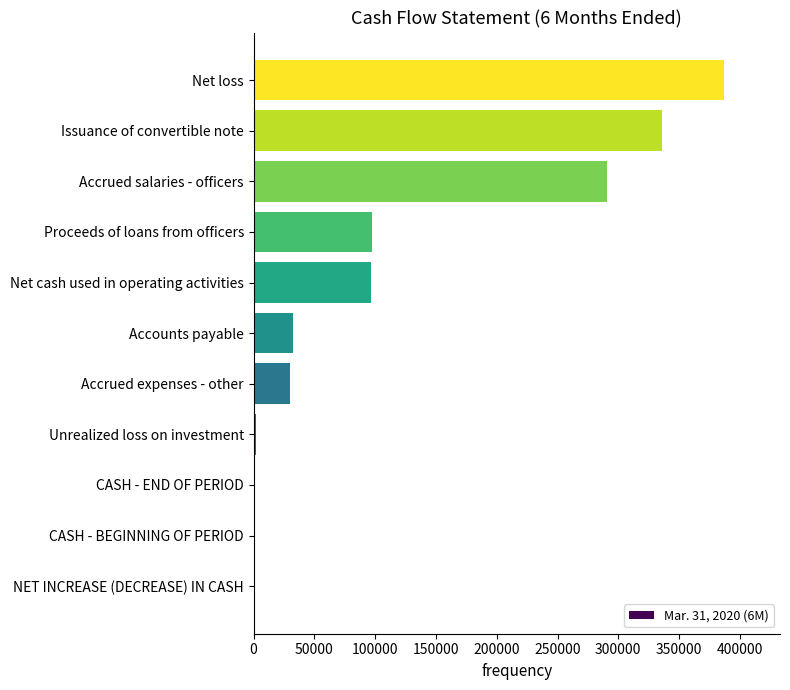

Which category has the highest value across all series?

Net loss